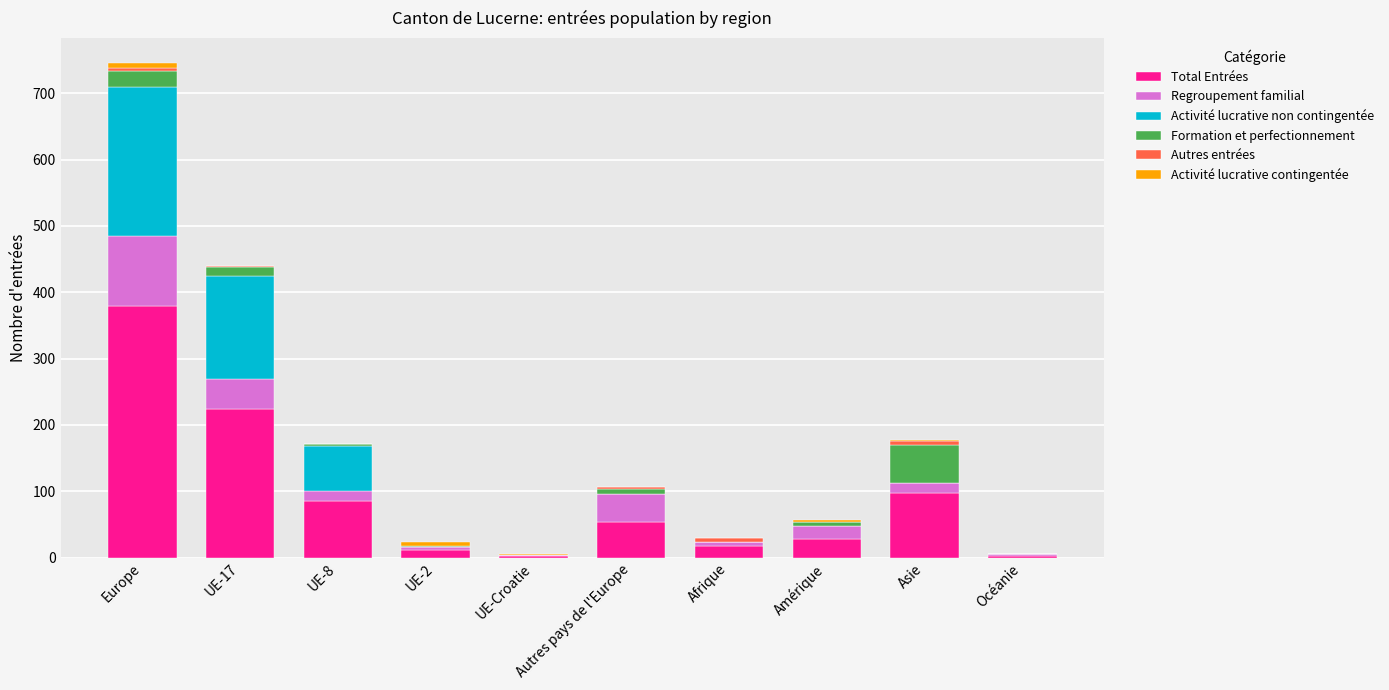

At which label does Total Entrées reach its peak?

Europe